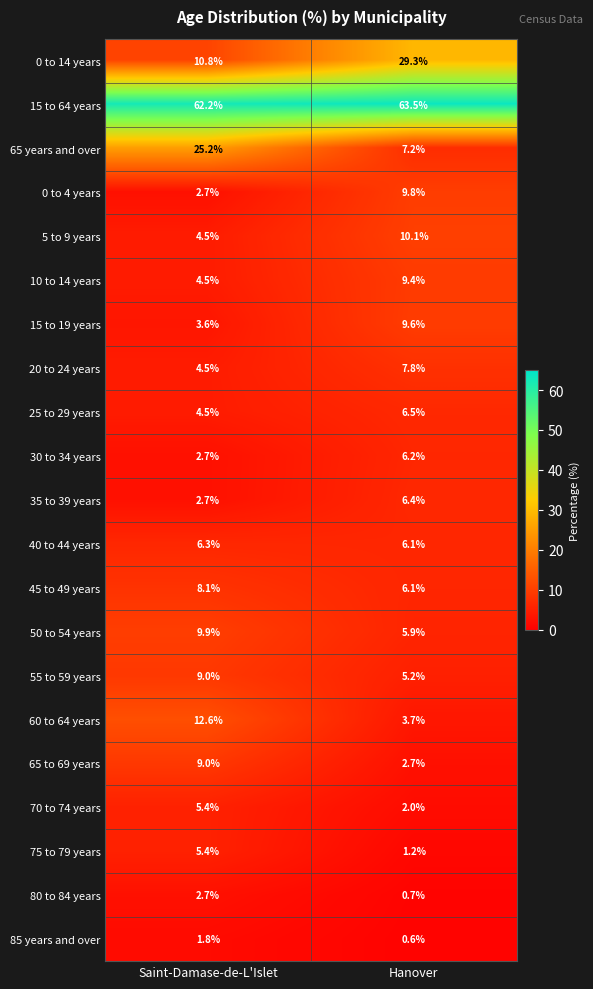

Rank the categories by 35 to 39 years value from lowest to highest.

Saint-Damase-de-L'Islet, Hanover